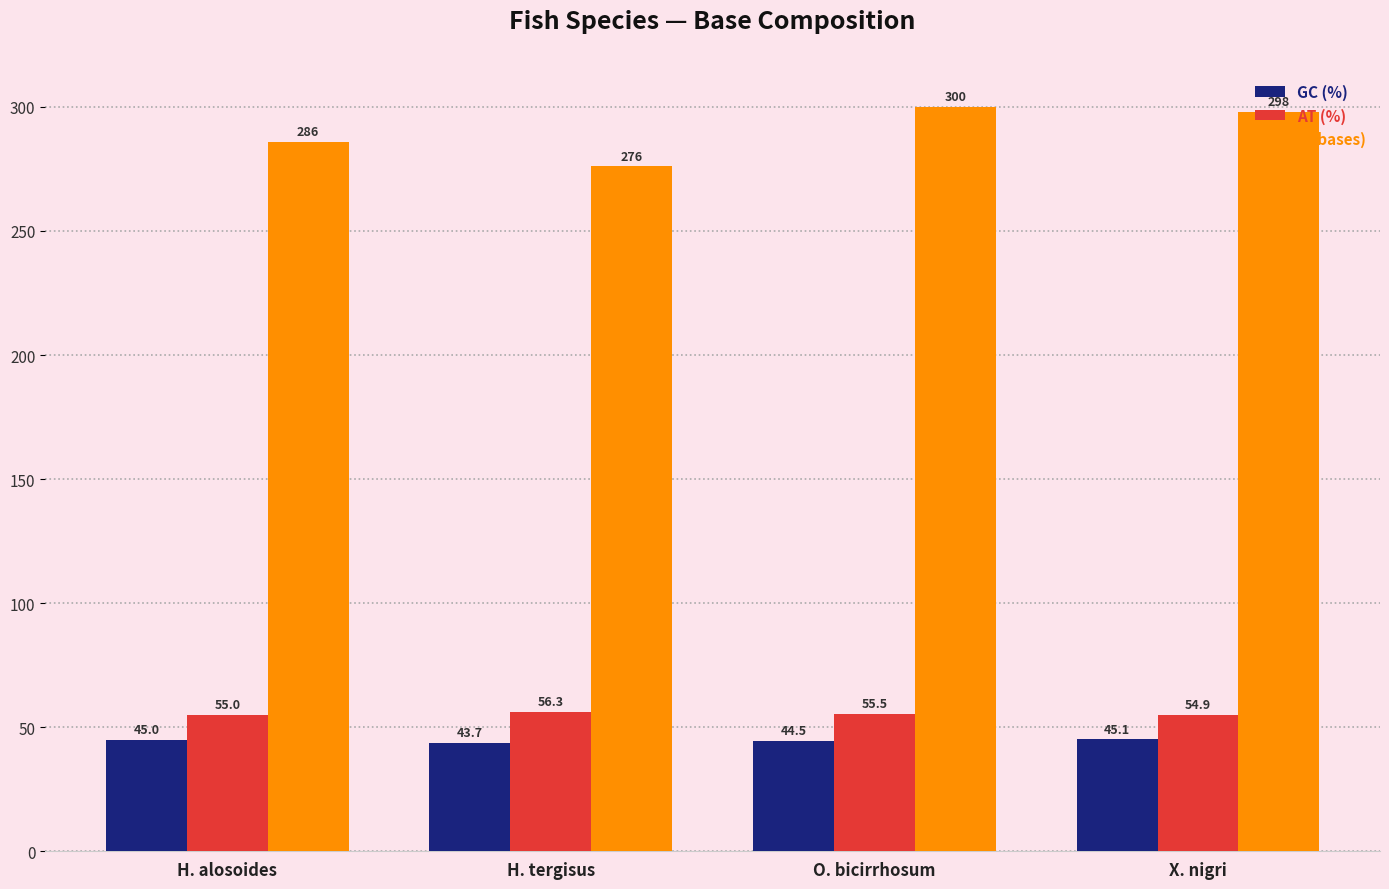

What is the difference between the maximum and minimum values in the AT (%) series?

1.4